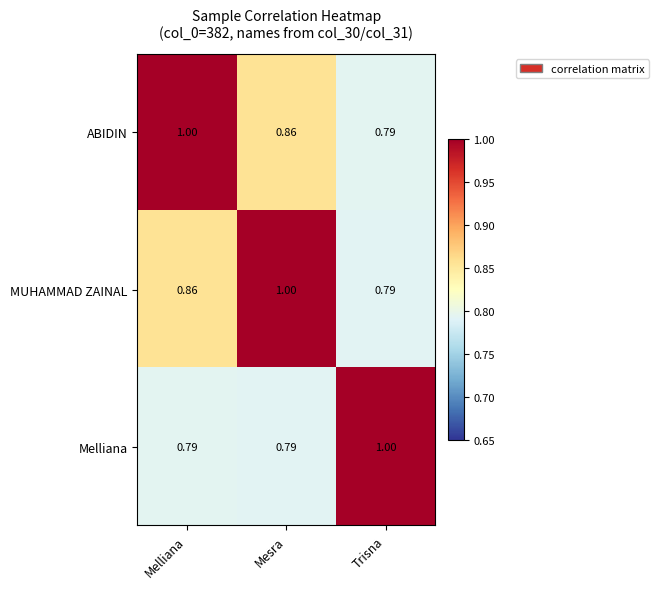

Is the value of Melliana at Mesra greater than the value of MUHAMMAD ZAINAL at Melliana?

No